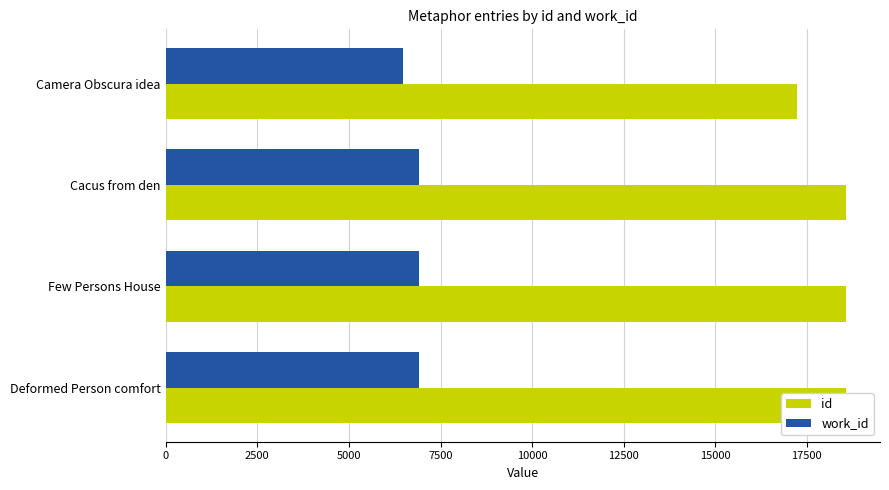

Does the chart contain stacked bars?

No